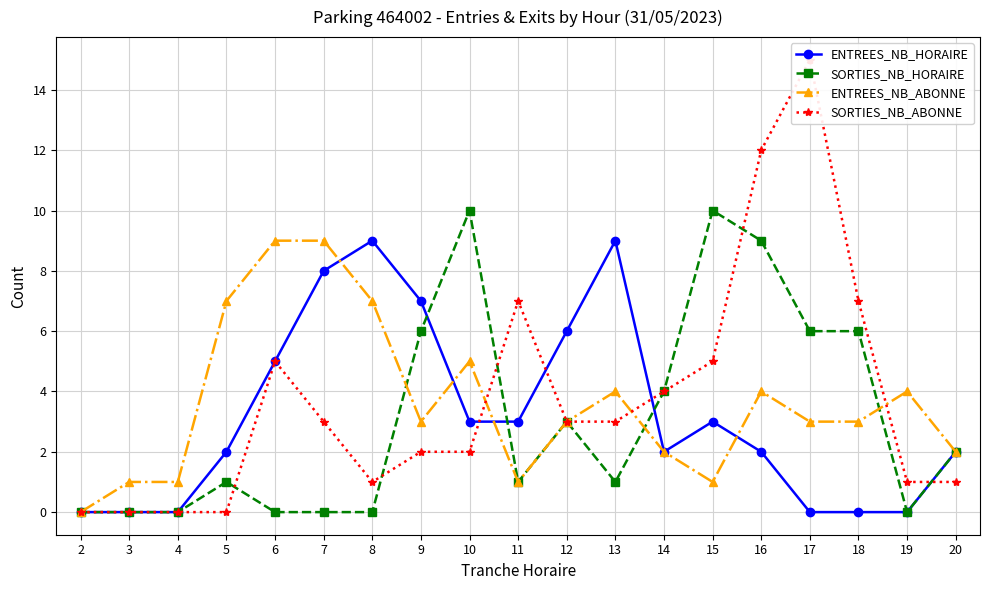

At which label does ENTREES_NB_HORAIRE reach its peak?

8